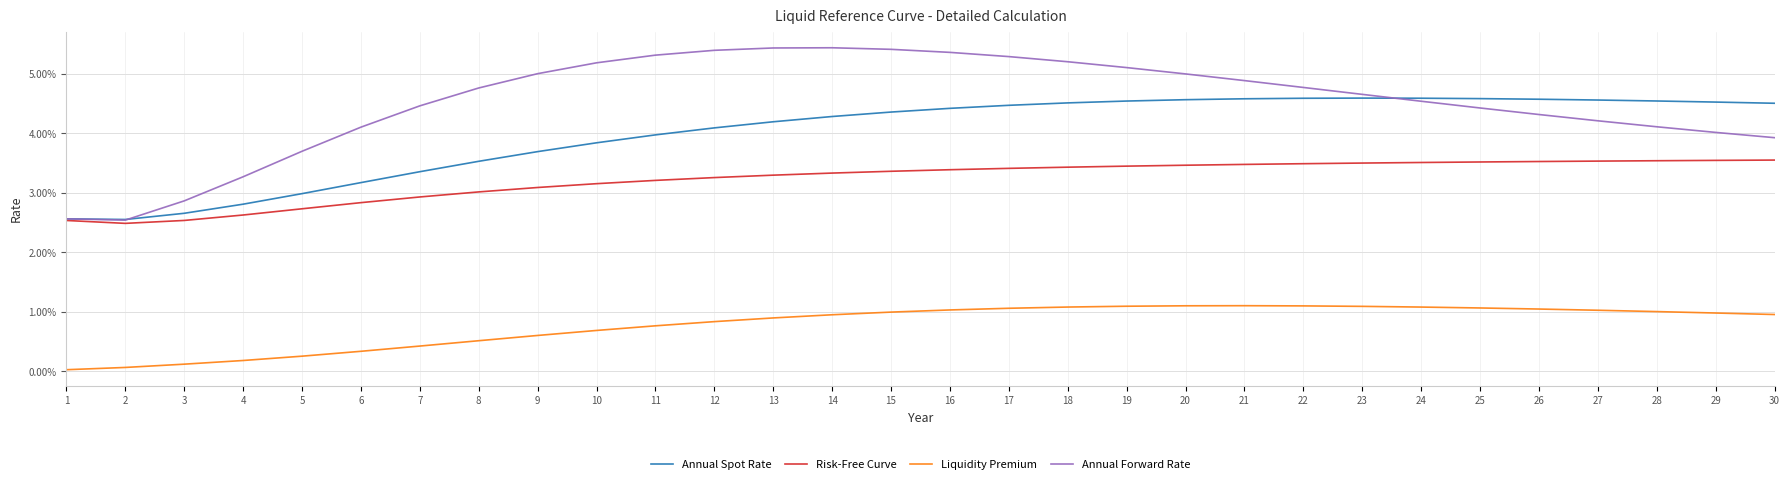

The value of Annual Forward Rate at 9 is 0.1. True or false?

False